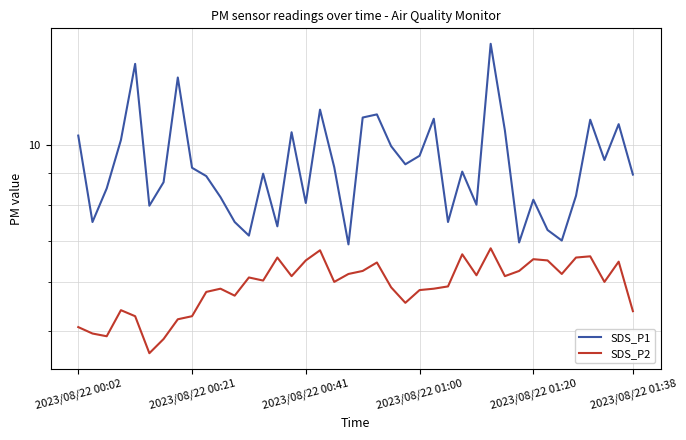

Between 7 and 11, which series saw the biggest shift?

SDS_P1